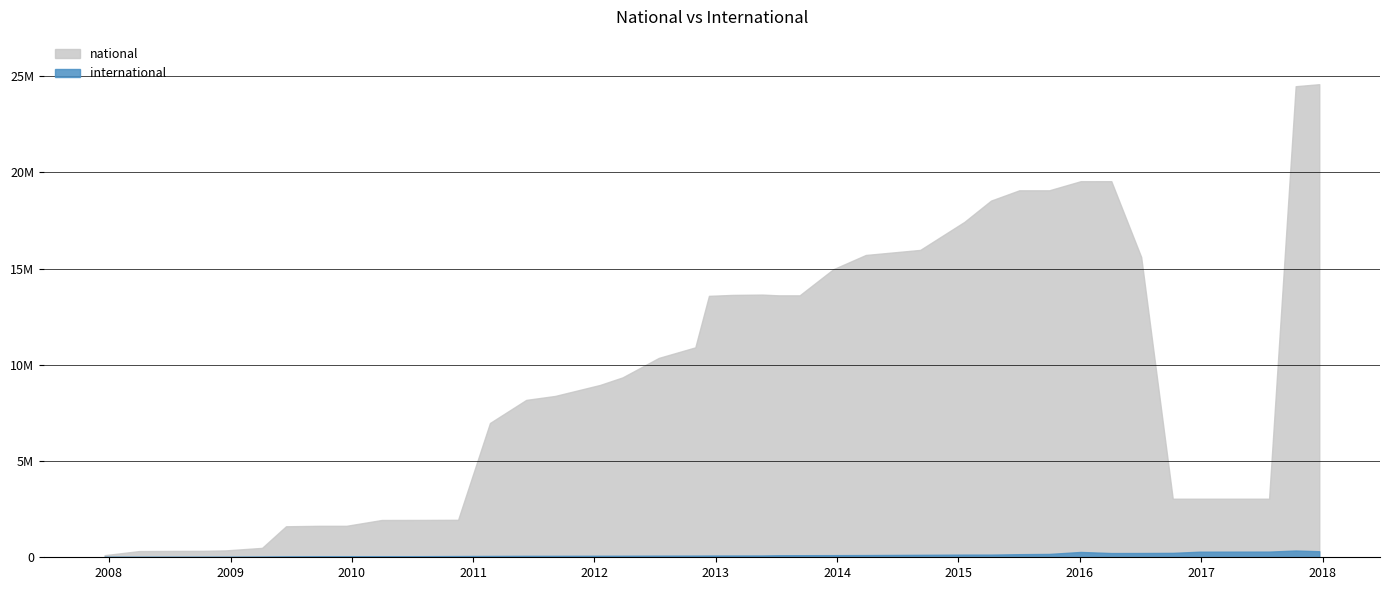

The value of national at 2012-03-26 is 3255244. True or false?

False